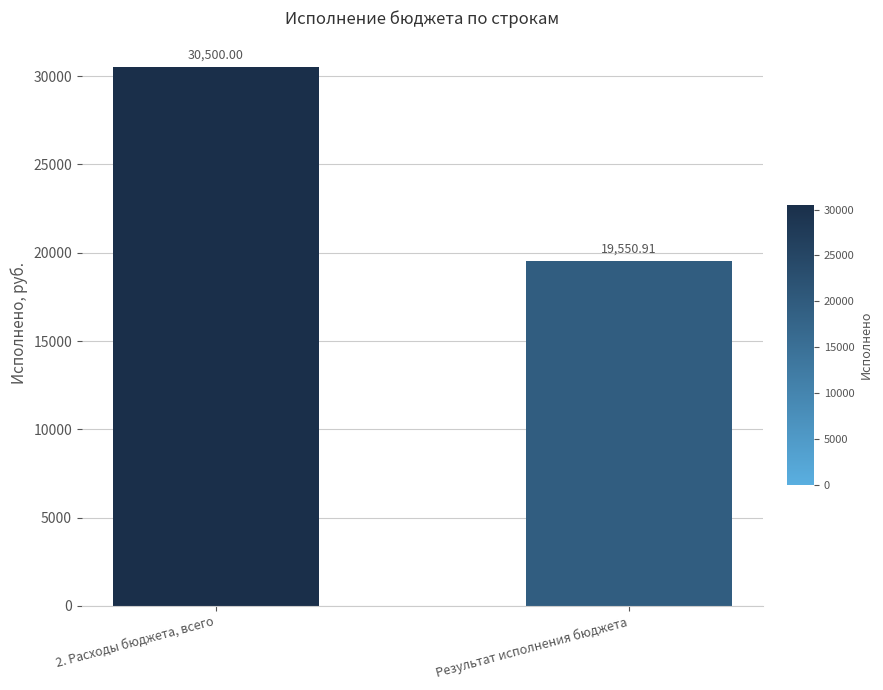

Are the bars grouped side by side (vs. stacked)?

No